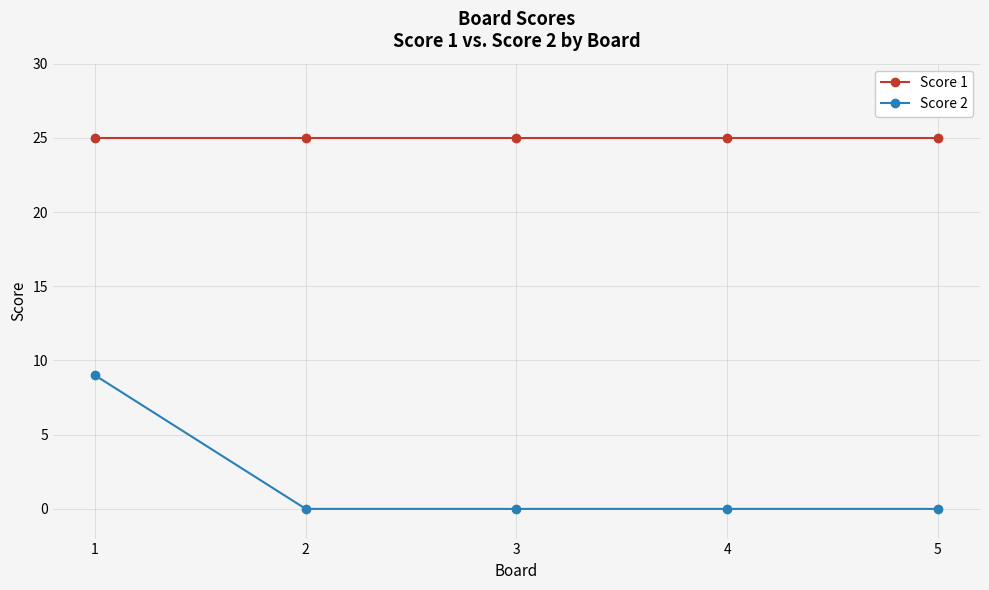

What is the approximate value of Score 1 at 1?

25